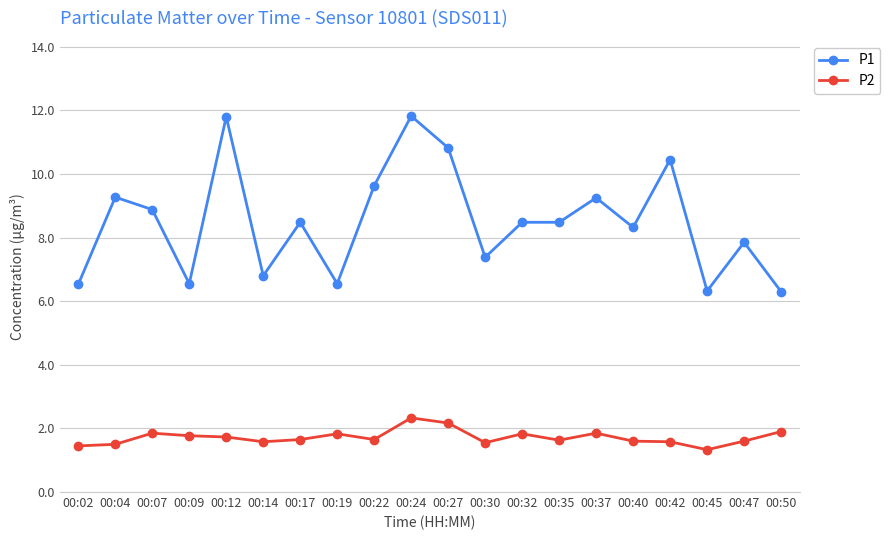

Does the chart have visible grid lines?

Yes